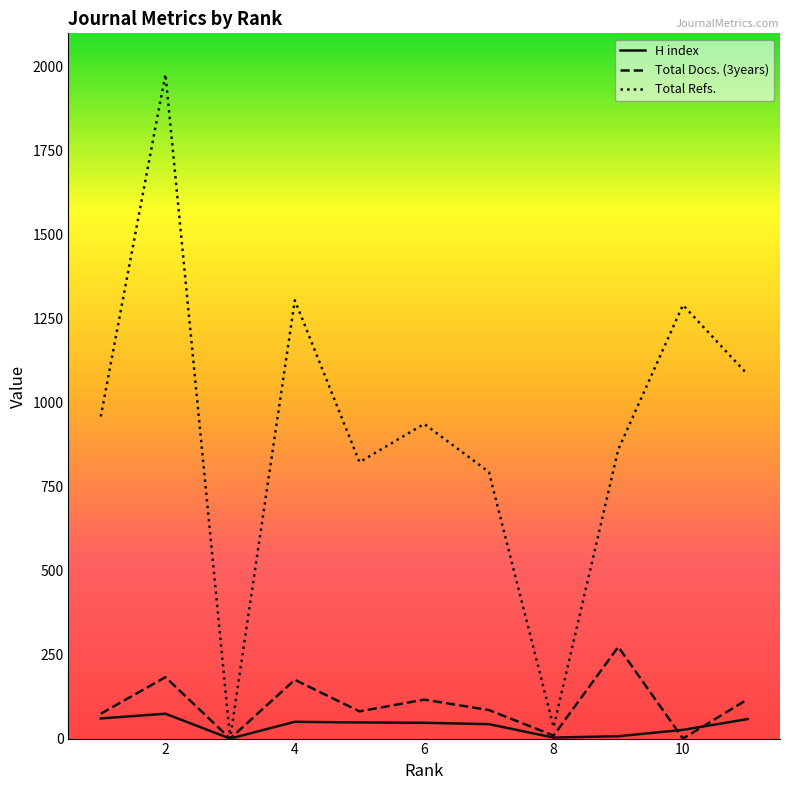

What is the highest value of the H index series?

74